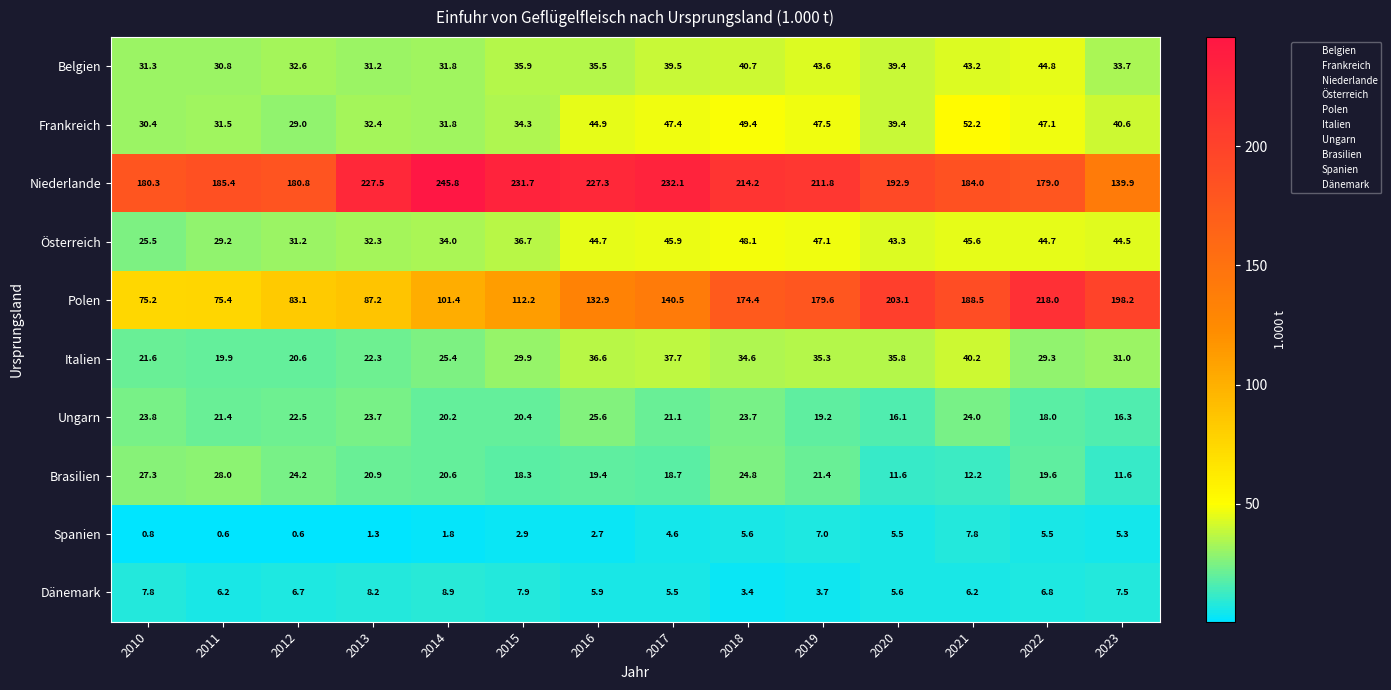

Where is Ungarn nearest to the value 20?

2014